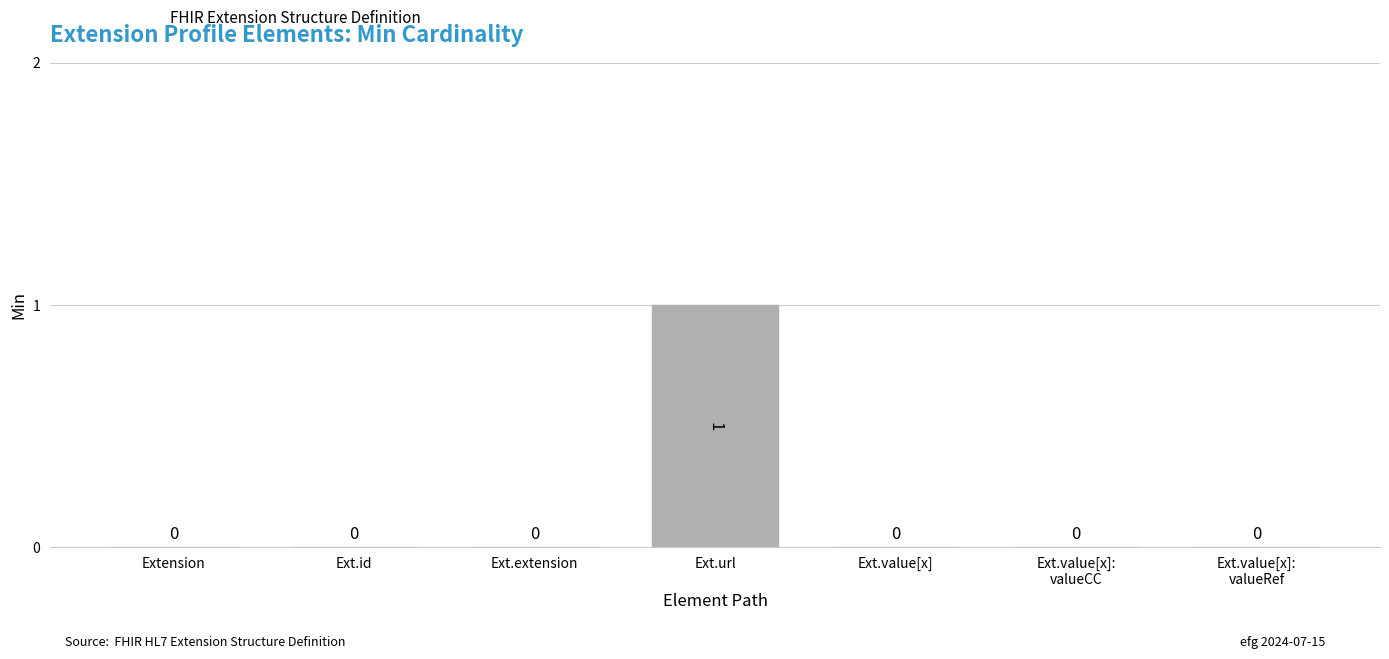

At which category does the chart reach its peak across all series?

Ext.url